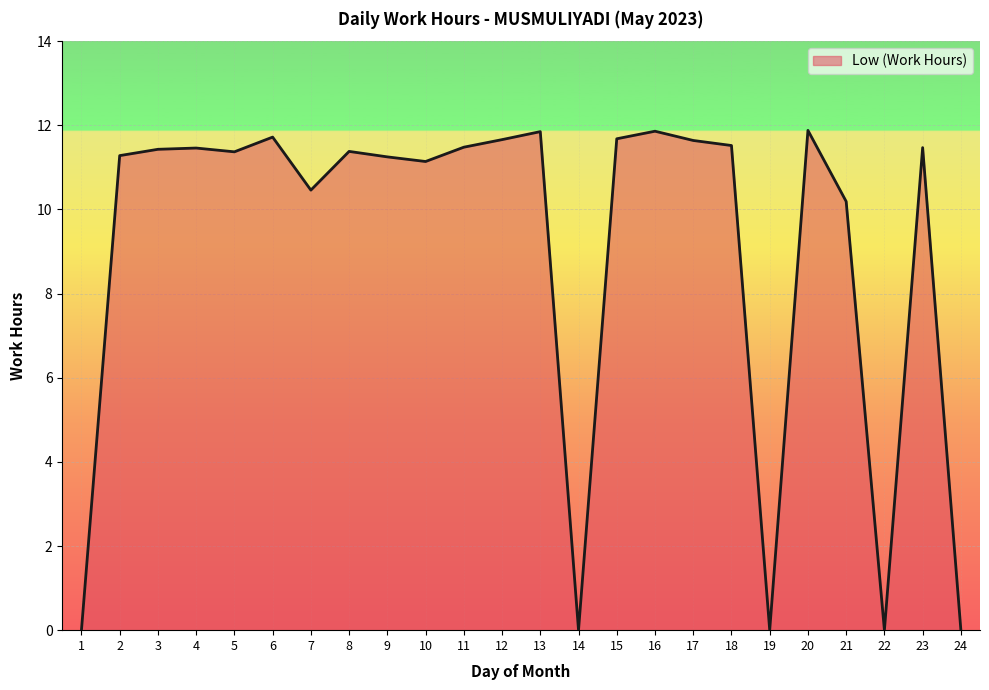

What is the difference between the maximum and minimum values?

11.9